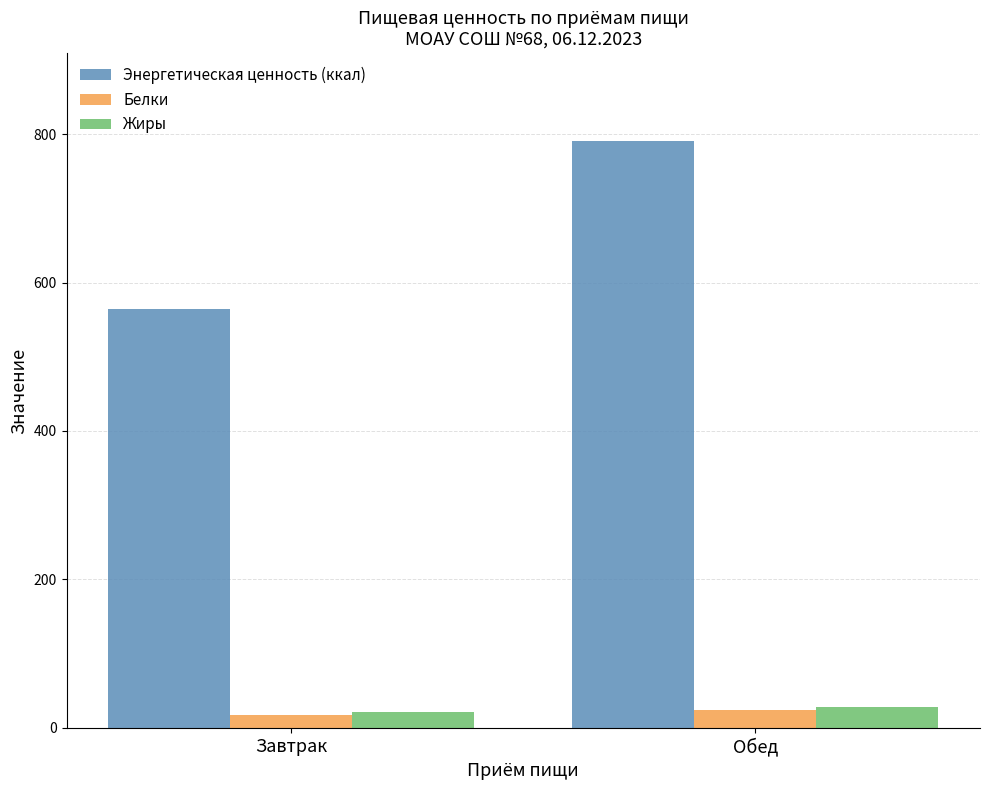

Which series has the largest total across all categories?

Энергетическая ценность (ккал)